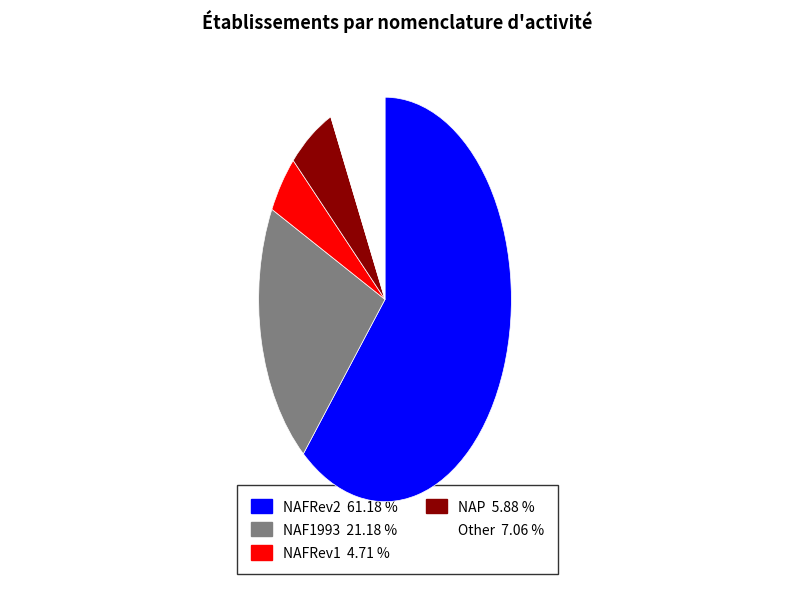

Does any single category account for the majority?

Yes